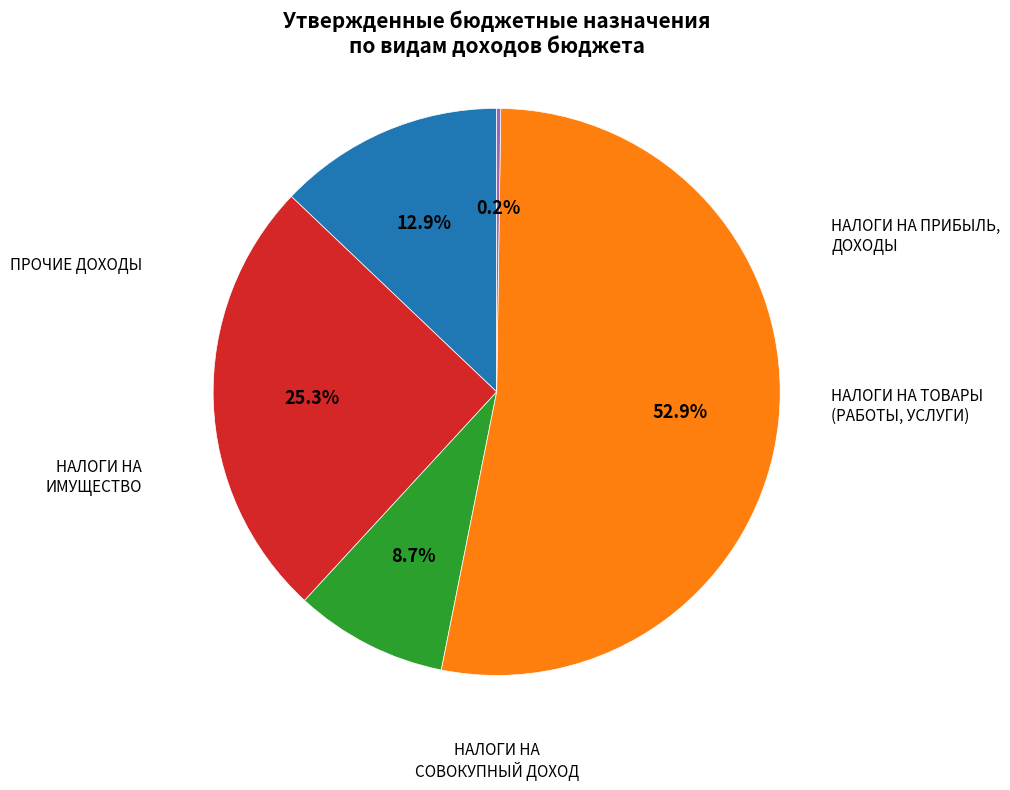

Which slice represents more than half of the pie?

НАЛОГИ НА ИМУЩЕСТВО